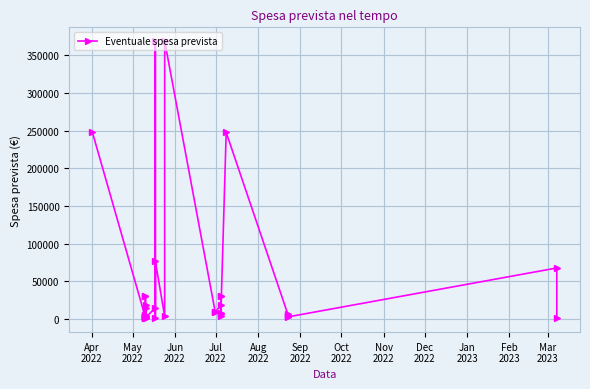

Does the chart display data point markers on the line(s)?

Yes